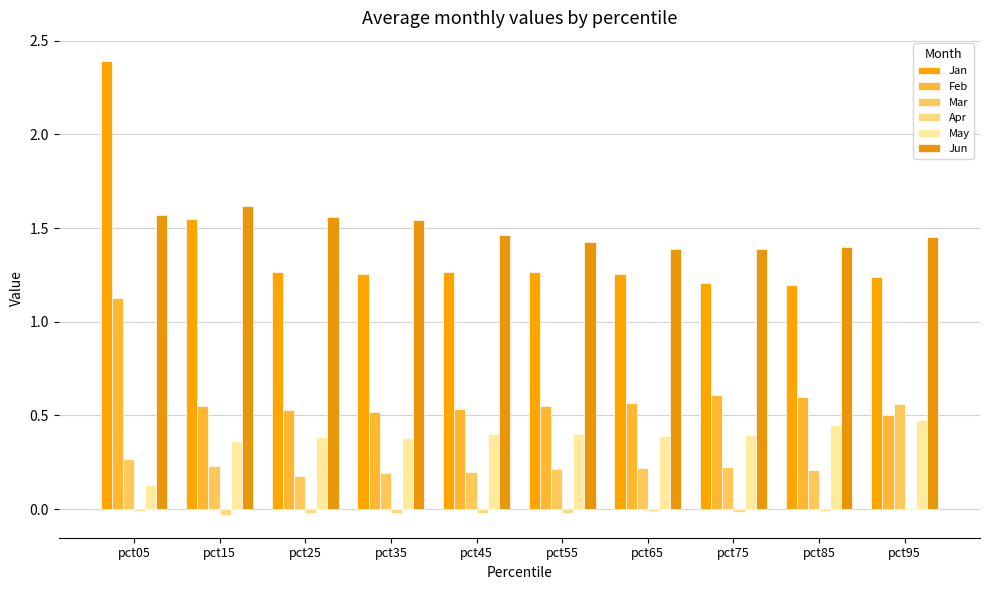

Are the bars grouped side by side (vs. stacked)?

Yes